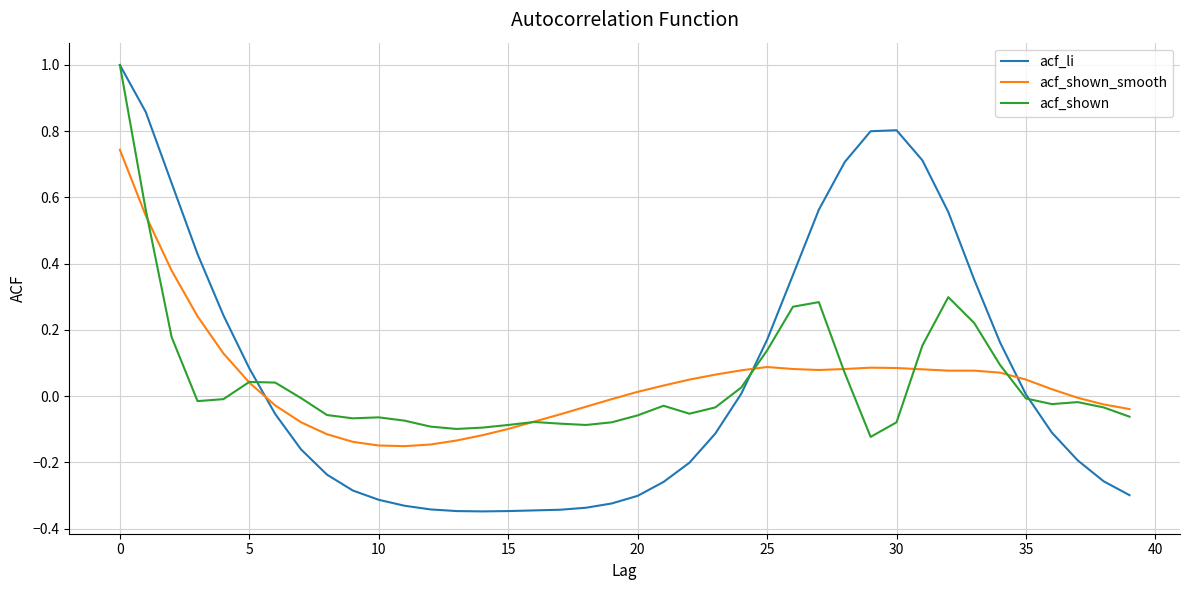

What is the greatest value displayed?

1.0